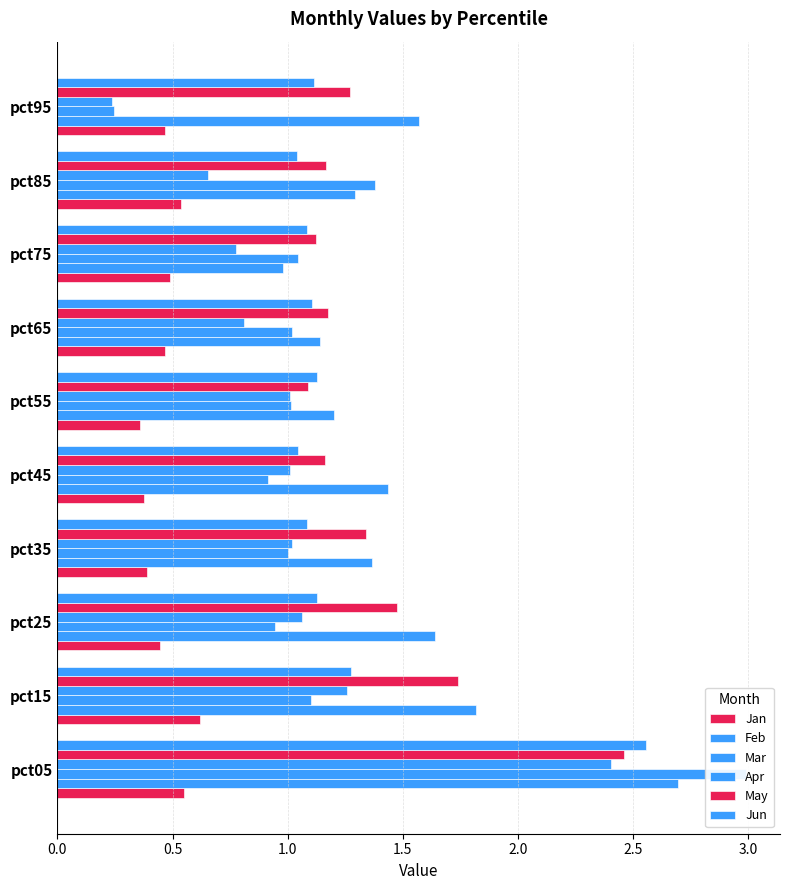

Reading left to right, extract all data points from this chart.

Jan: 0.5	0.6	0.4	0.4	0.4	0.4	0.5	0.5	0.5	0.5
Feb: 2.7	1.8	1.6	1.4	1.4	1.2	1.1	1.0	1.3	1.6
Mar: 3.0	1.1	0.9	1.0	0.9	1.0	1.0	1.0	1.4	0.2
Apr: 2.4	1.3	1.1	1.0	1.0	1.0	0.8	0.8	0.7	0.2
May: 2.5	1.7	1.5	1.3	1.2	1.1	1.2	1.1	1.2	1.3
Jun: 2.6	1.3	1.1	1.1	1.0	1.1	1.1	1.1	1.0	1.1